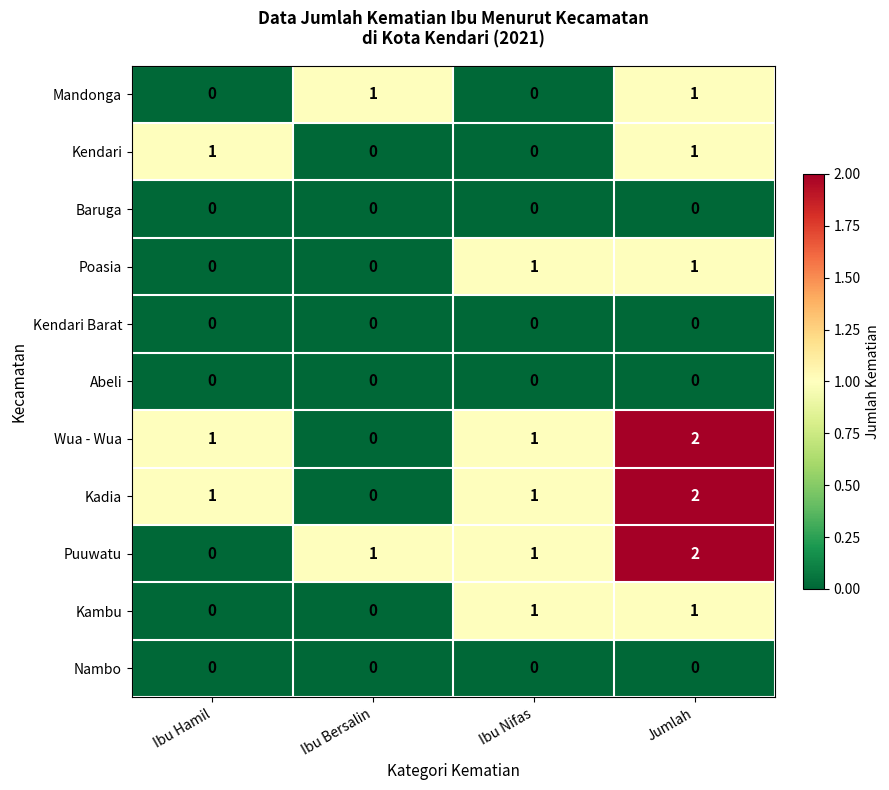

What is the total value across all series at Ibu Nifas?

5